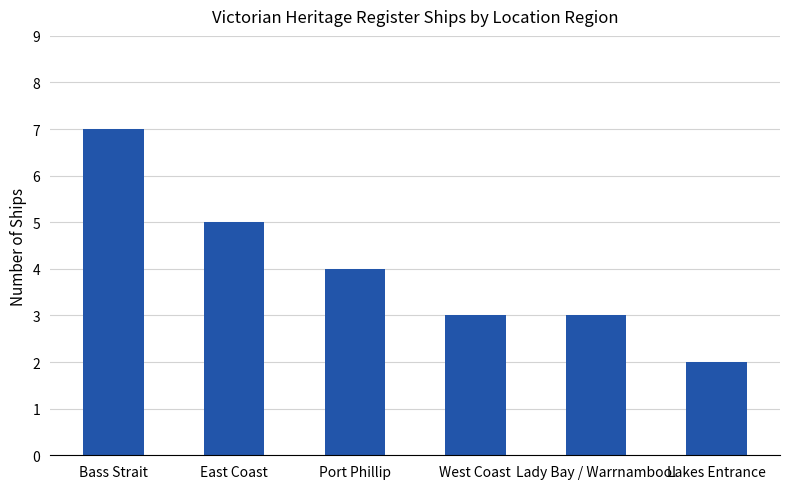

What is the label of the 1st bar from the left?

Bass Strait